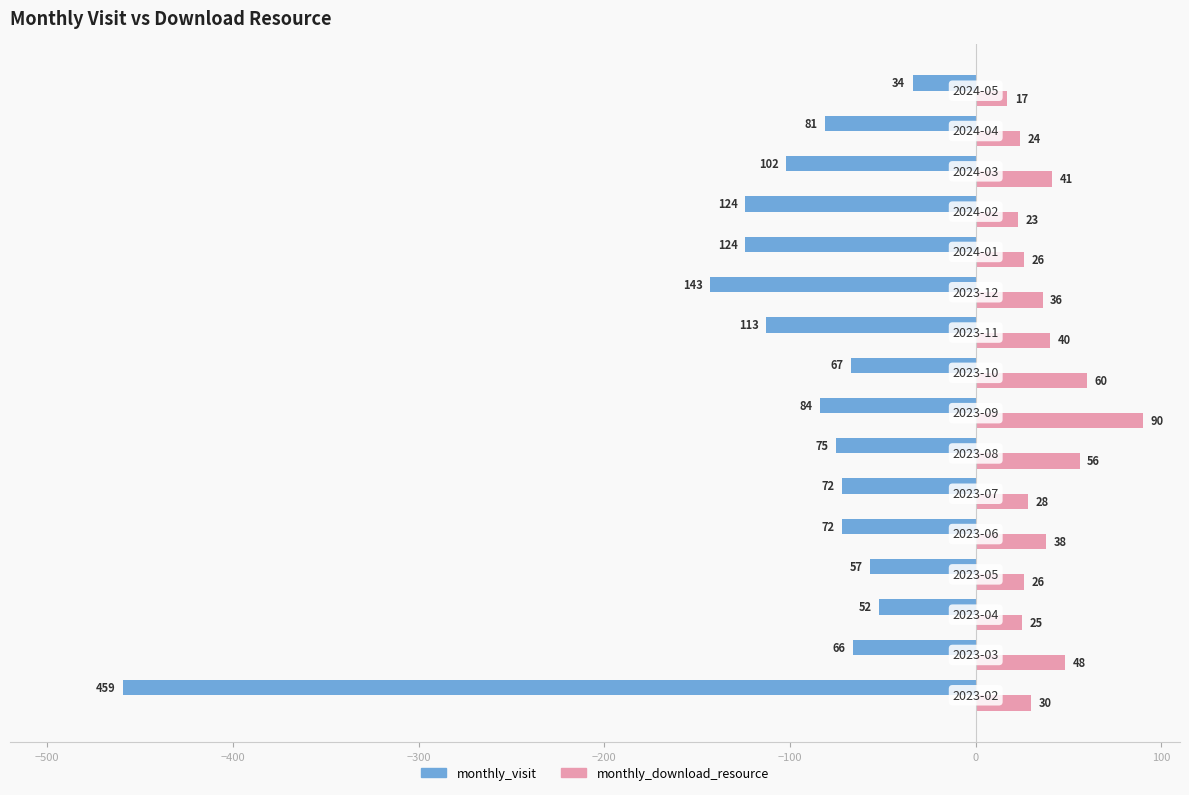

Which series has the largest range (max minus min)?

monthly_visit